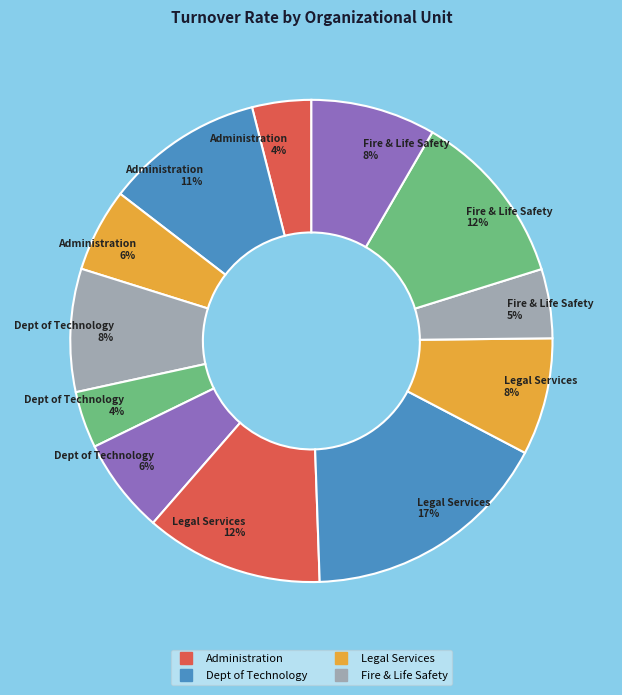

How many segments does this pie chart have?

12